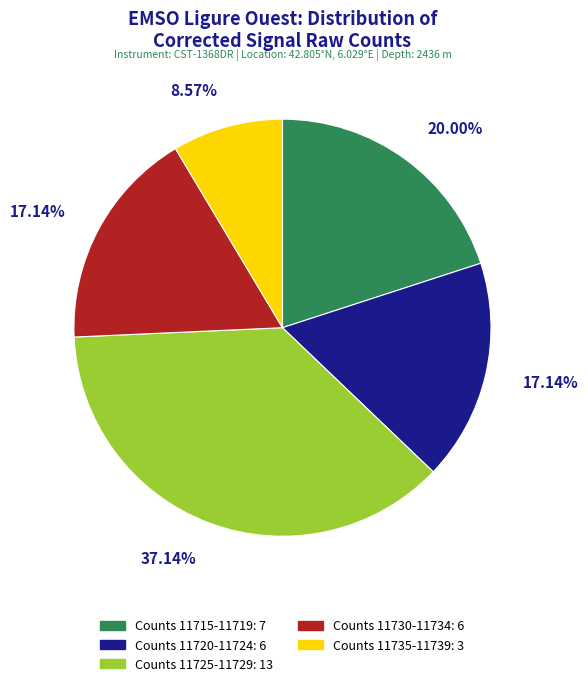

Is there any slice that represents more than half of the pie?

No